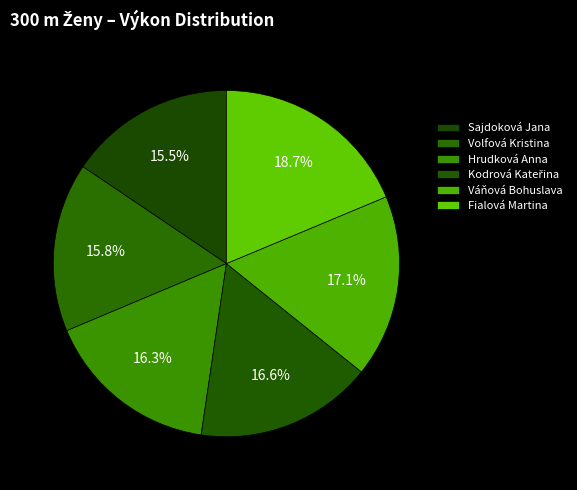

How much of the chart is everything except Sajdoková Jana?

84.5%